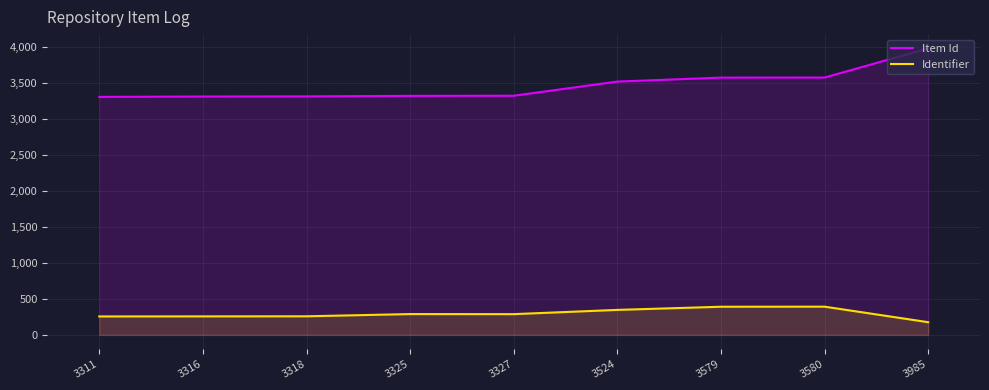

At which label does Item Id first exceed 3327?

3524